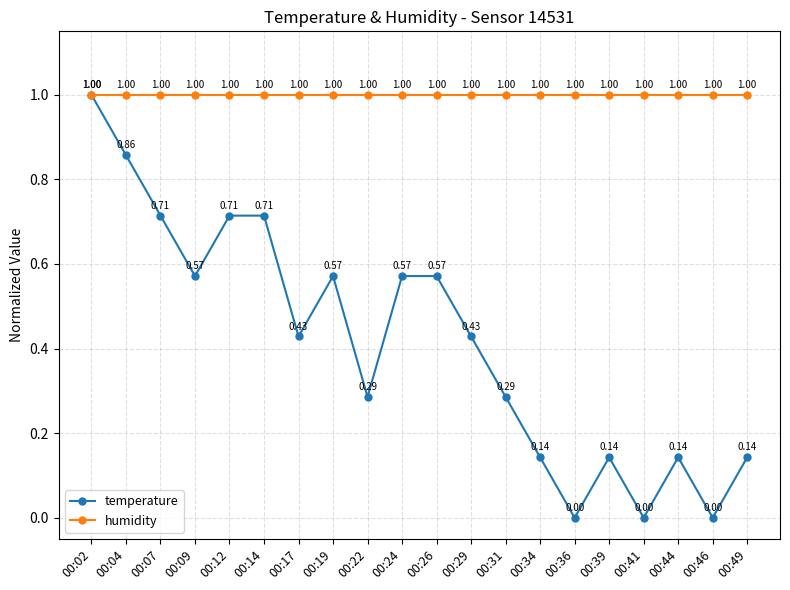

Rank the series by their average value, from lowest to highest.

temperature, humidity